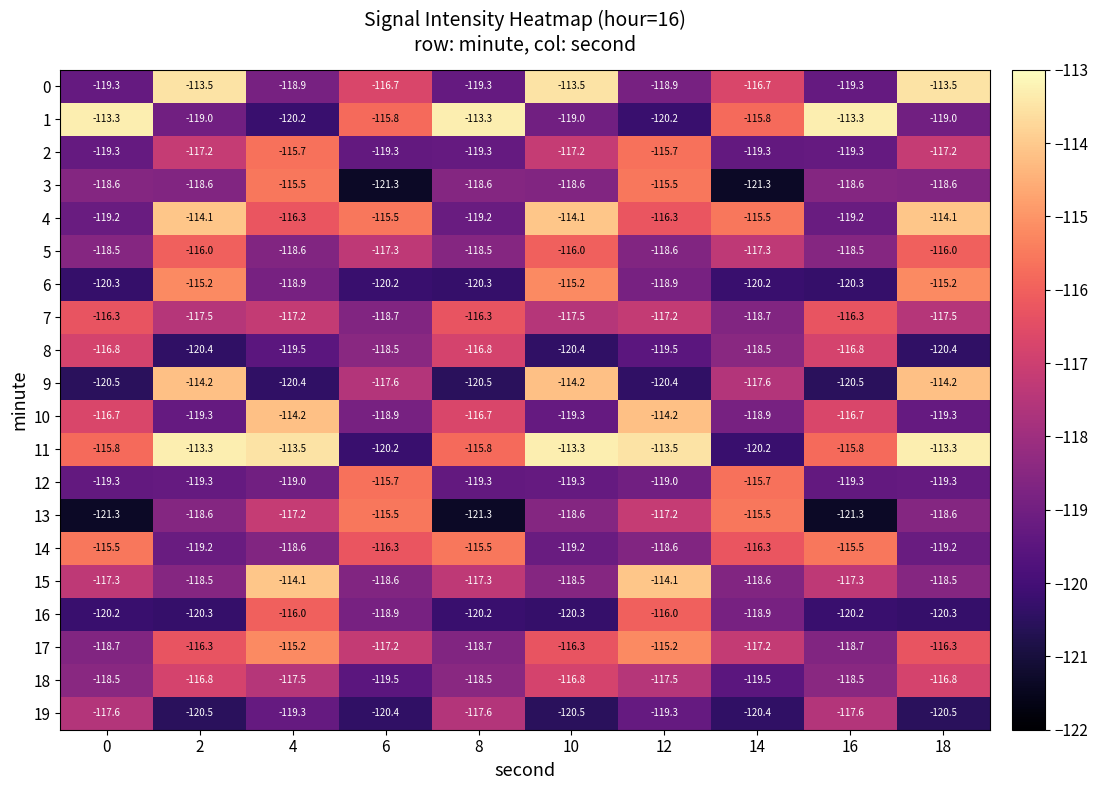

Count the 19 values in the range -120 to -117.

5